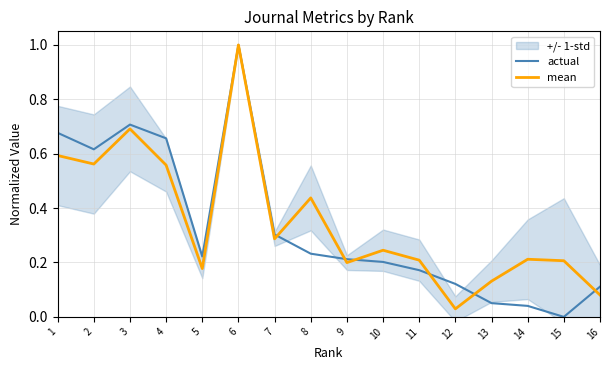

Rank the series by their average value, from highest to lowest.

mean, actual